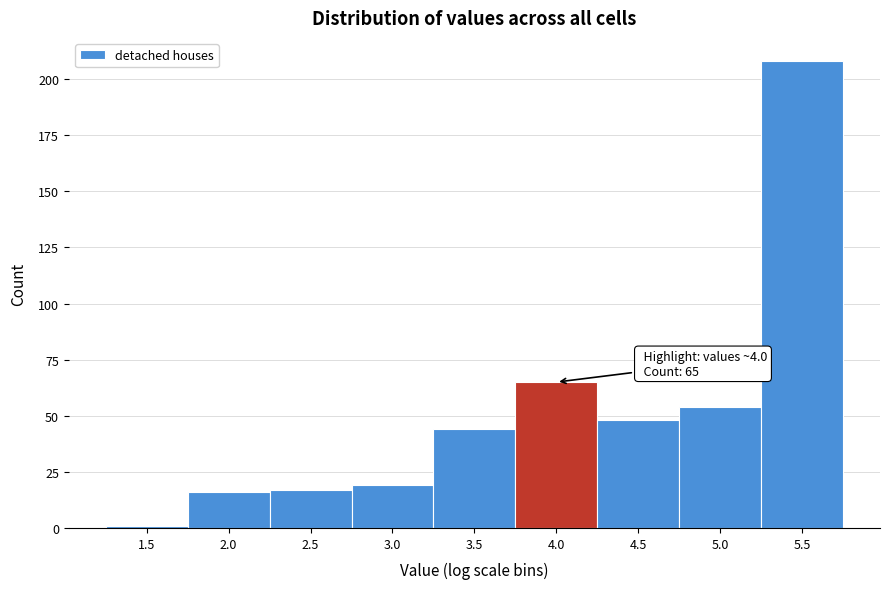

Reading left to right, list all the values displayed in this chart.

1	16	17	19	44	65	48	54	208